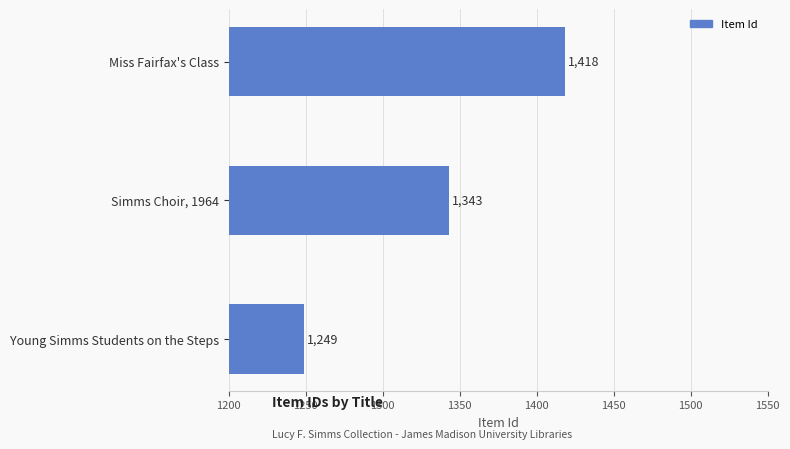

The value at Miss Fairfax's Class is 1418. True or false?

True